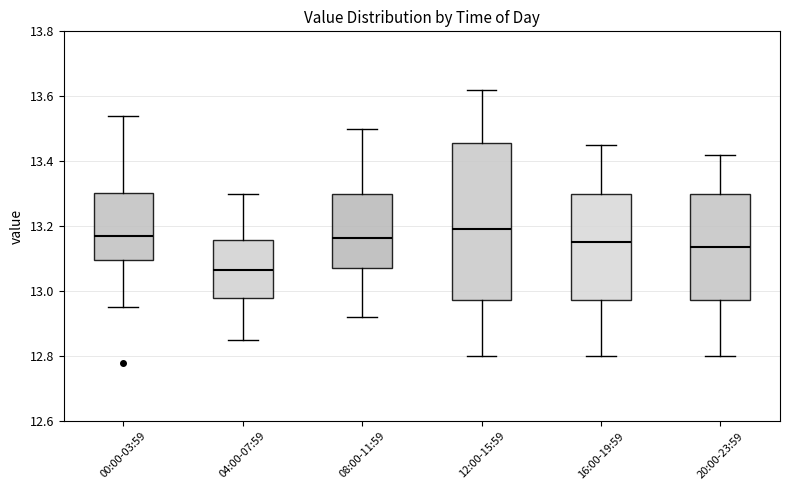

Reading left to right, transcribe this box plot: for each box, give where its median line is, the range the box spans, and where its two whiskers end, as read against the y-axis. The values are not printed on the chart, so give them approximately, as read against the axis.

00:00-03:59: median 13.18, box 13.10 to 13.30, whiskers 12.96 to 13.54
04:00-07:59: median 13.06, box 12.98 to 13.16, whiskers 12.86 to 13.30
08:00-11:59: median 13.16, box 13.08 to 13.30, whiskers 12.92 to 13.50
12:00-15:59: median 13.20, box 12.98 to 13.46, whiskers 12.80 to 13.62
16:00-19:59: median 13.16, box 12.98 to 13.30, whiskers 12.80 to 13.46
20:00-23:59: median 13.14, box 12.98 to 13.30, whiskers 12.80 to 13.42